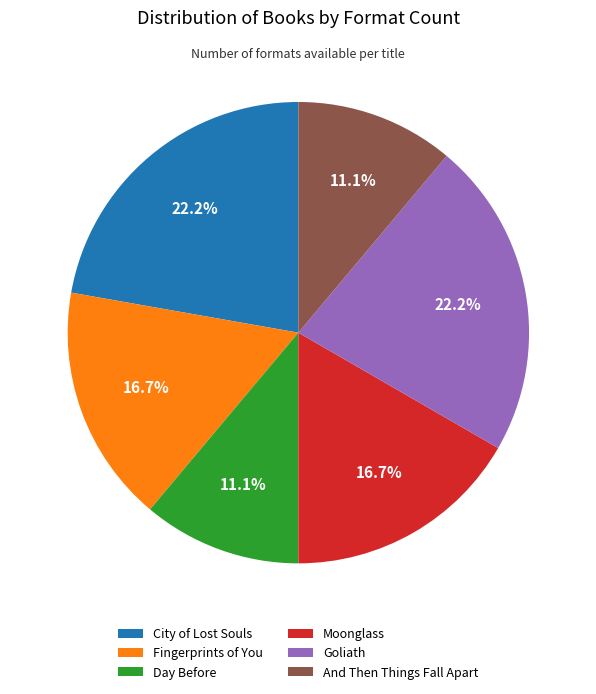

How much of the chart is everything except And Then Things Fall Apart?

88.9%